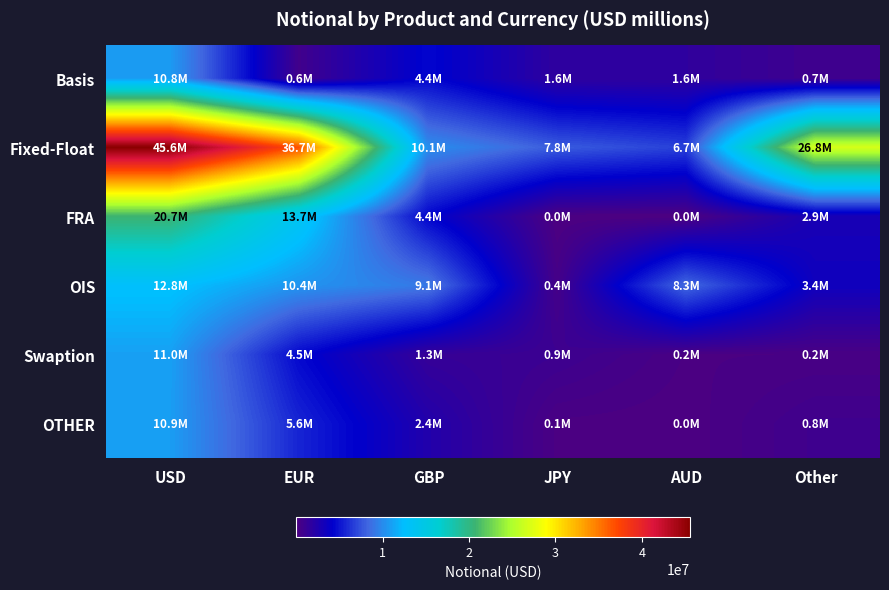

Which series has the widest spread of values?

Fixed-Float